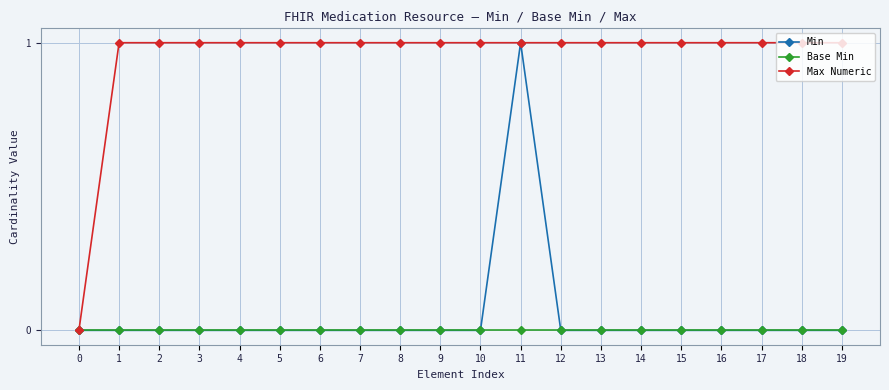

At which category is the sum across all series the highest?

11